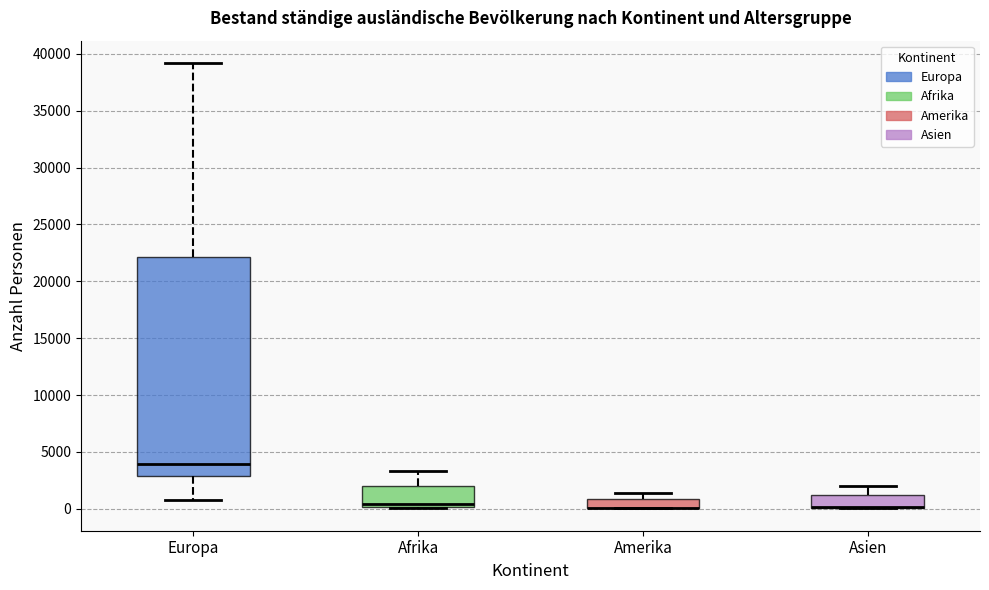

Reading left to right, read every box against the y-axis: the position of its median line, the range the box covers, and the ends of its whiskers. The values are not printed on the chart, so give them approximately, as read against the axis.

Europa: median 4000, box 3000 to 22000, whiskers 500 to 39000
Afrika: median 500, box 0 to 2000, whiskers 0 to 3500
Amerika: median 0 (drawn on the box's lower edge), box 0 to 1000, whiskers 0 to 1500
Asien: median 0 (drawn on the box's lower edge), box 0 to 1000, whiskers 0 to 2000